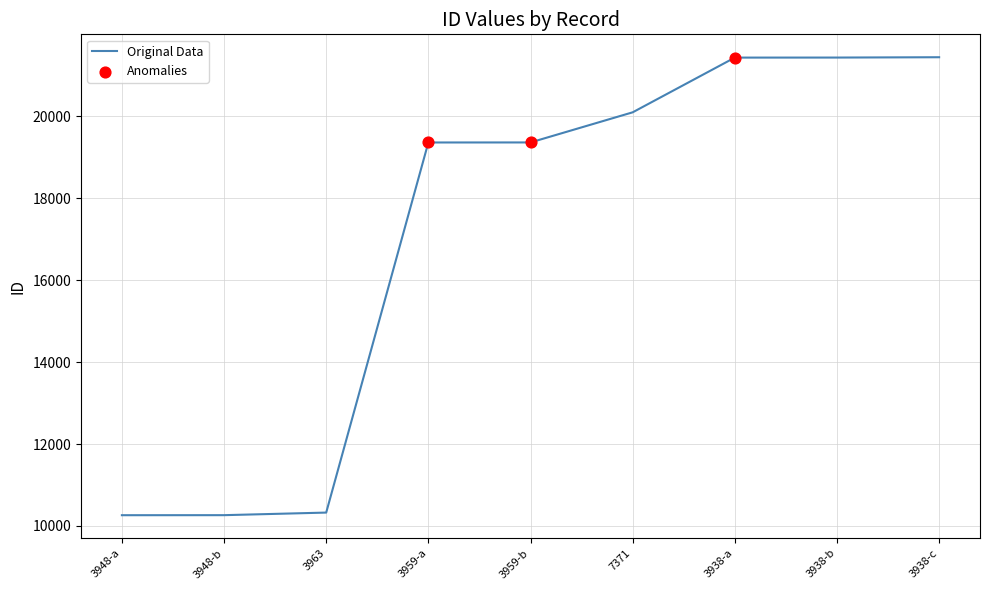

Between 3938-a and 3959-a, which is larger?

3938-a